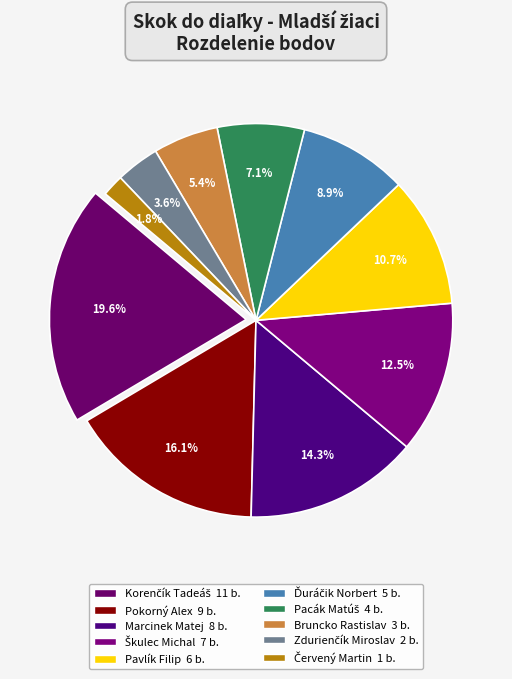

Which slice is the smallest?

Červený Martin